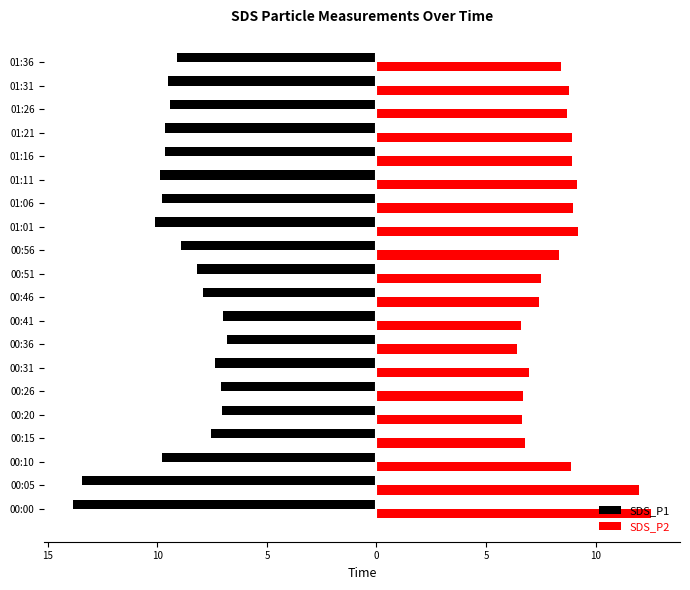

What is the difference between the maximum and minimum values in the SDS_P2 series?

6.1